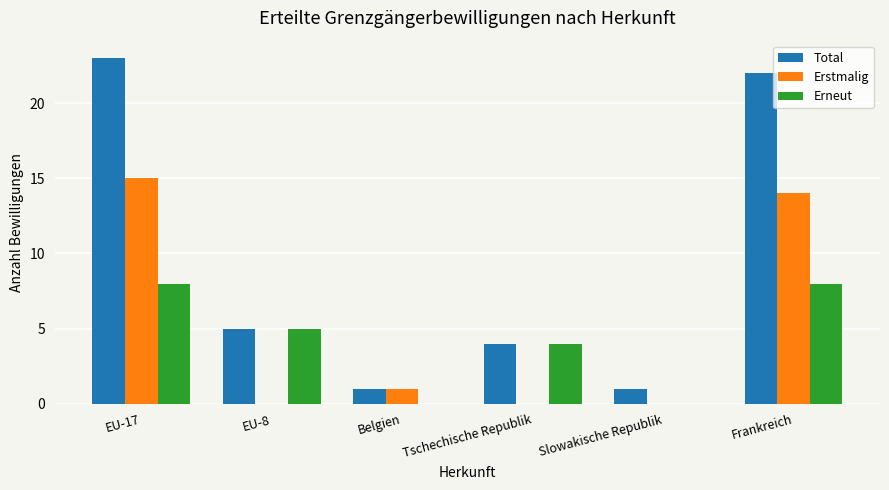

At which category is the sum across all series the highest?

EU-17